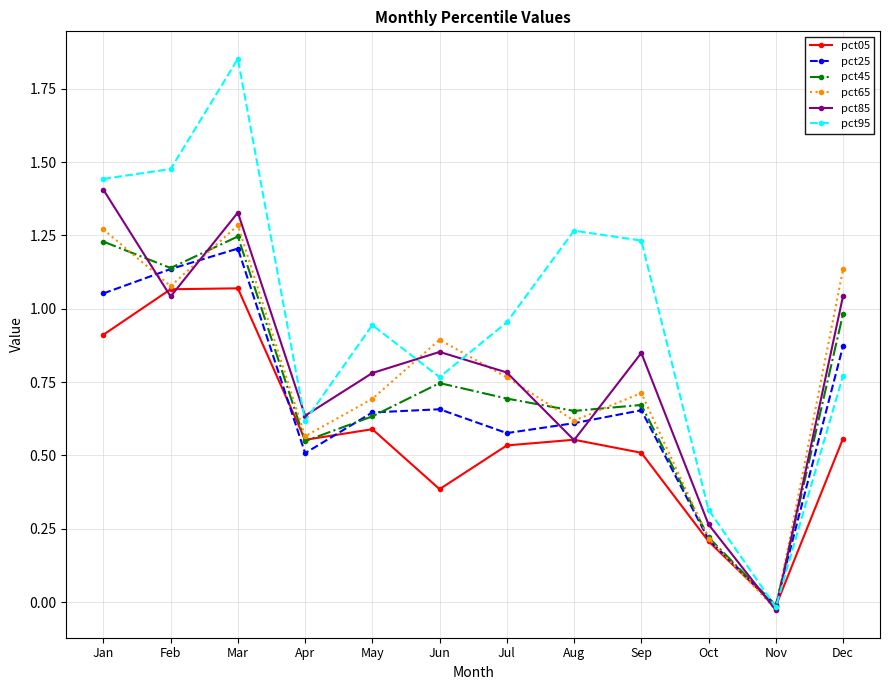

At which category does pct95 reach its first local peak?

Mar